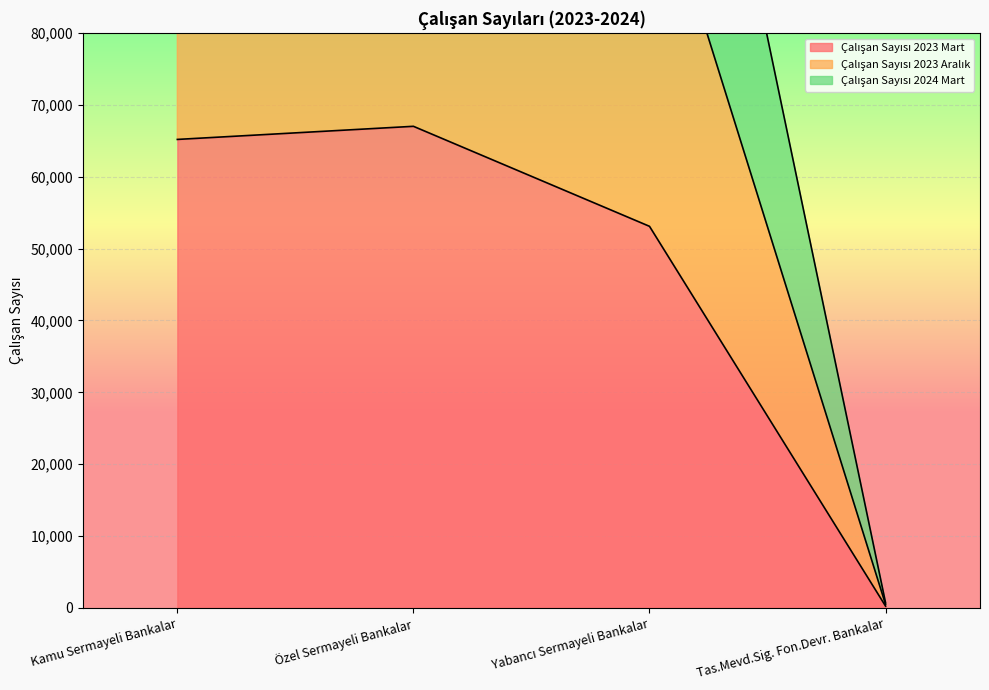

The Çalışan Sayısı 2023 Aralık series shows 217513 at Yabancı Sermayeli Bankalar. True or false?

False